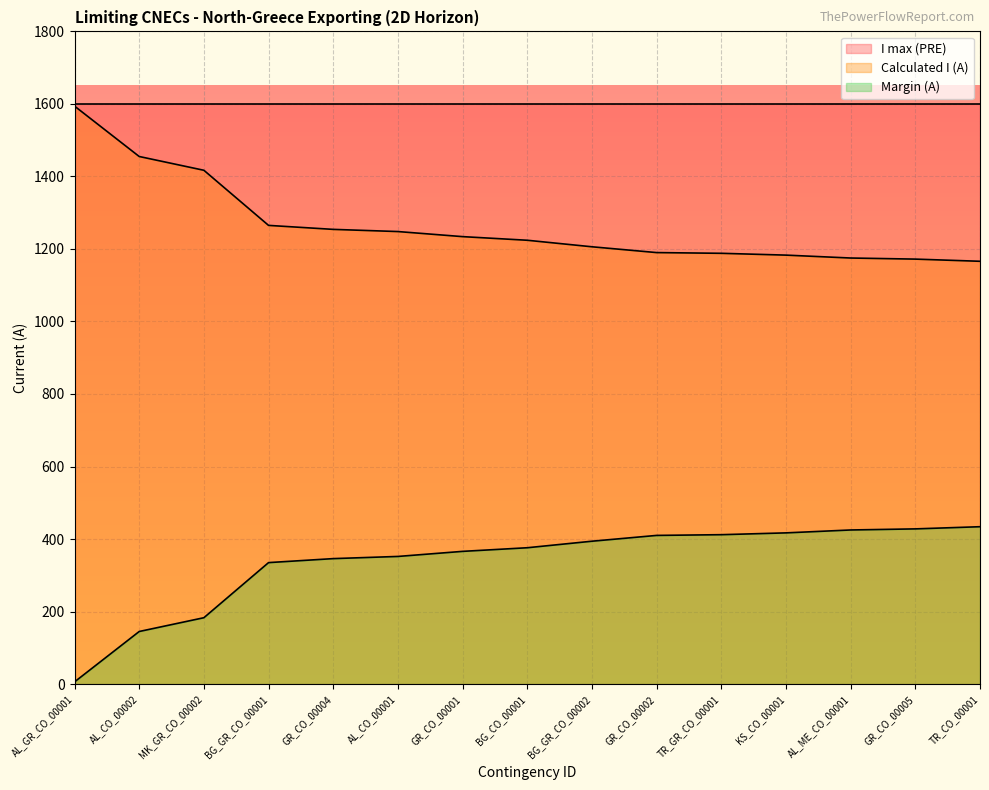

What are all the series names shown in the legend?

I max (PRE), Calculated I (A), Margin (A)